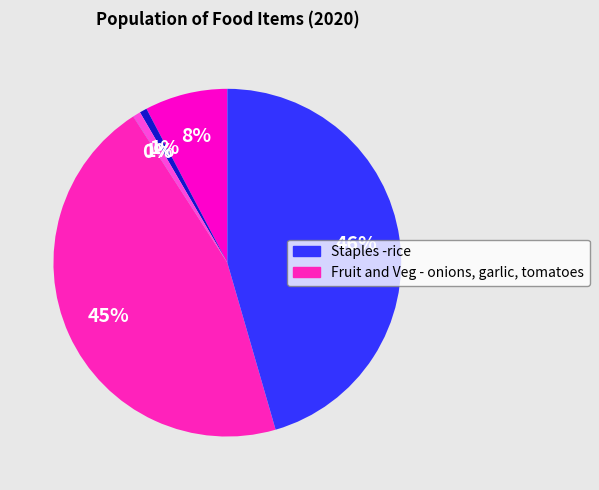

Does any single category account for the majority?

No